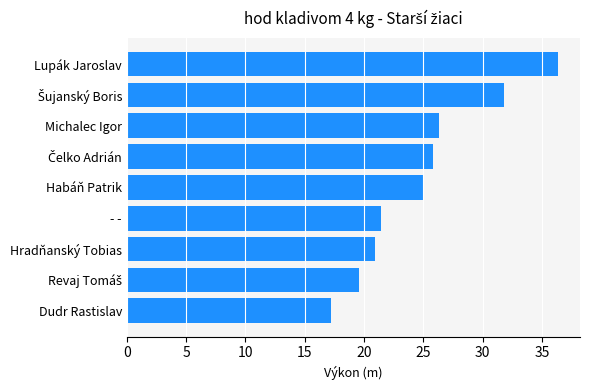

What is the change in value from Michalec Igor to Dudr Rastislav?

-9.1